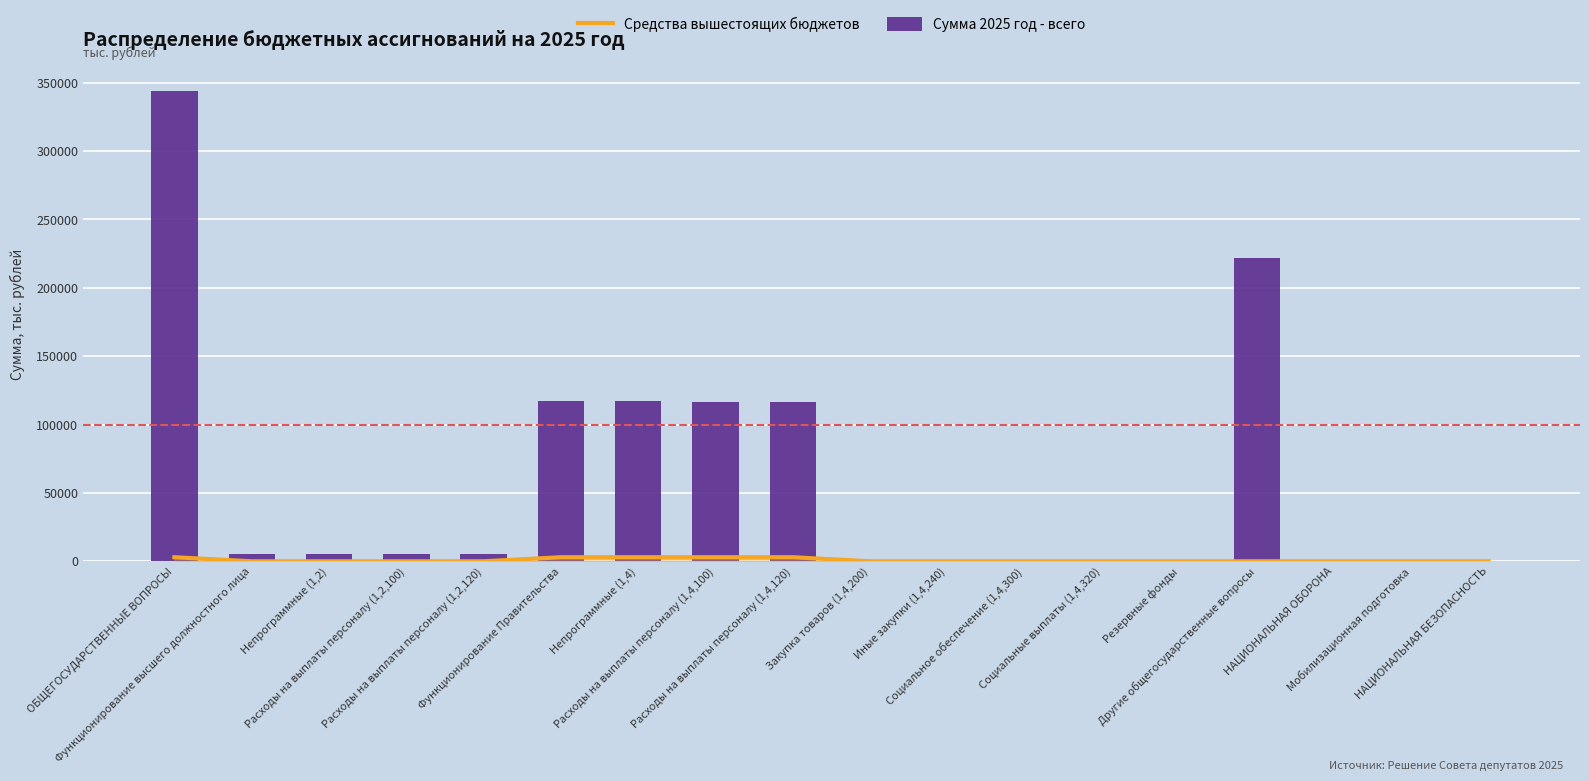

Rank the series by their maximum value, from lowest to highest.

Средства вышестоящих бюджетов, Сумма 2025 год - всего